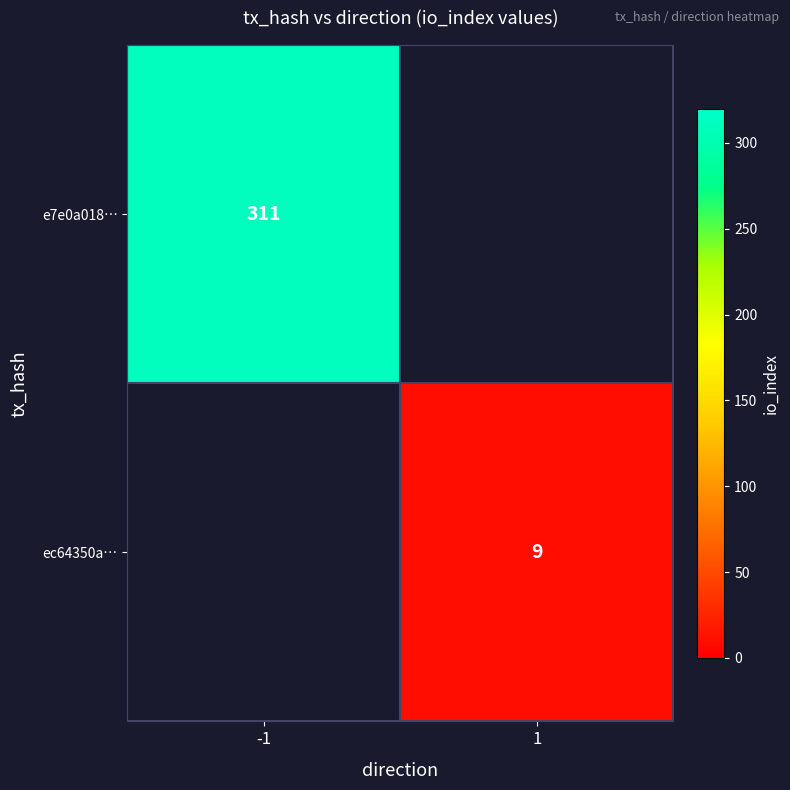

The e7e0a018… series shows 311 at -1. True or false?

True